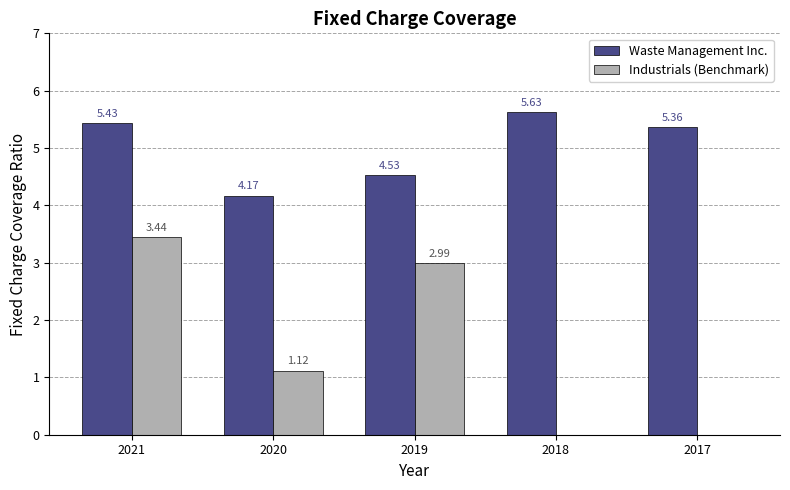

Are the bars grouped side by side (vs. stacked)?

Yes